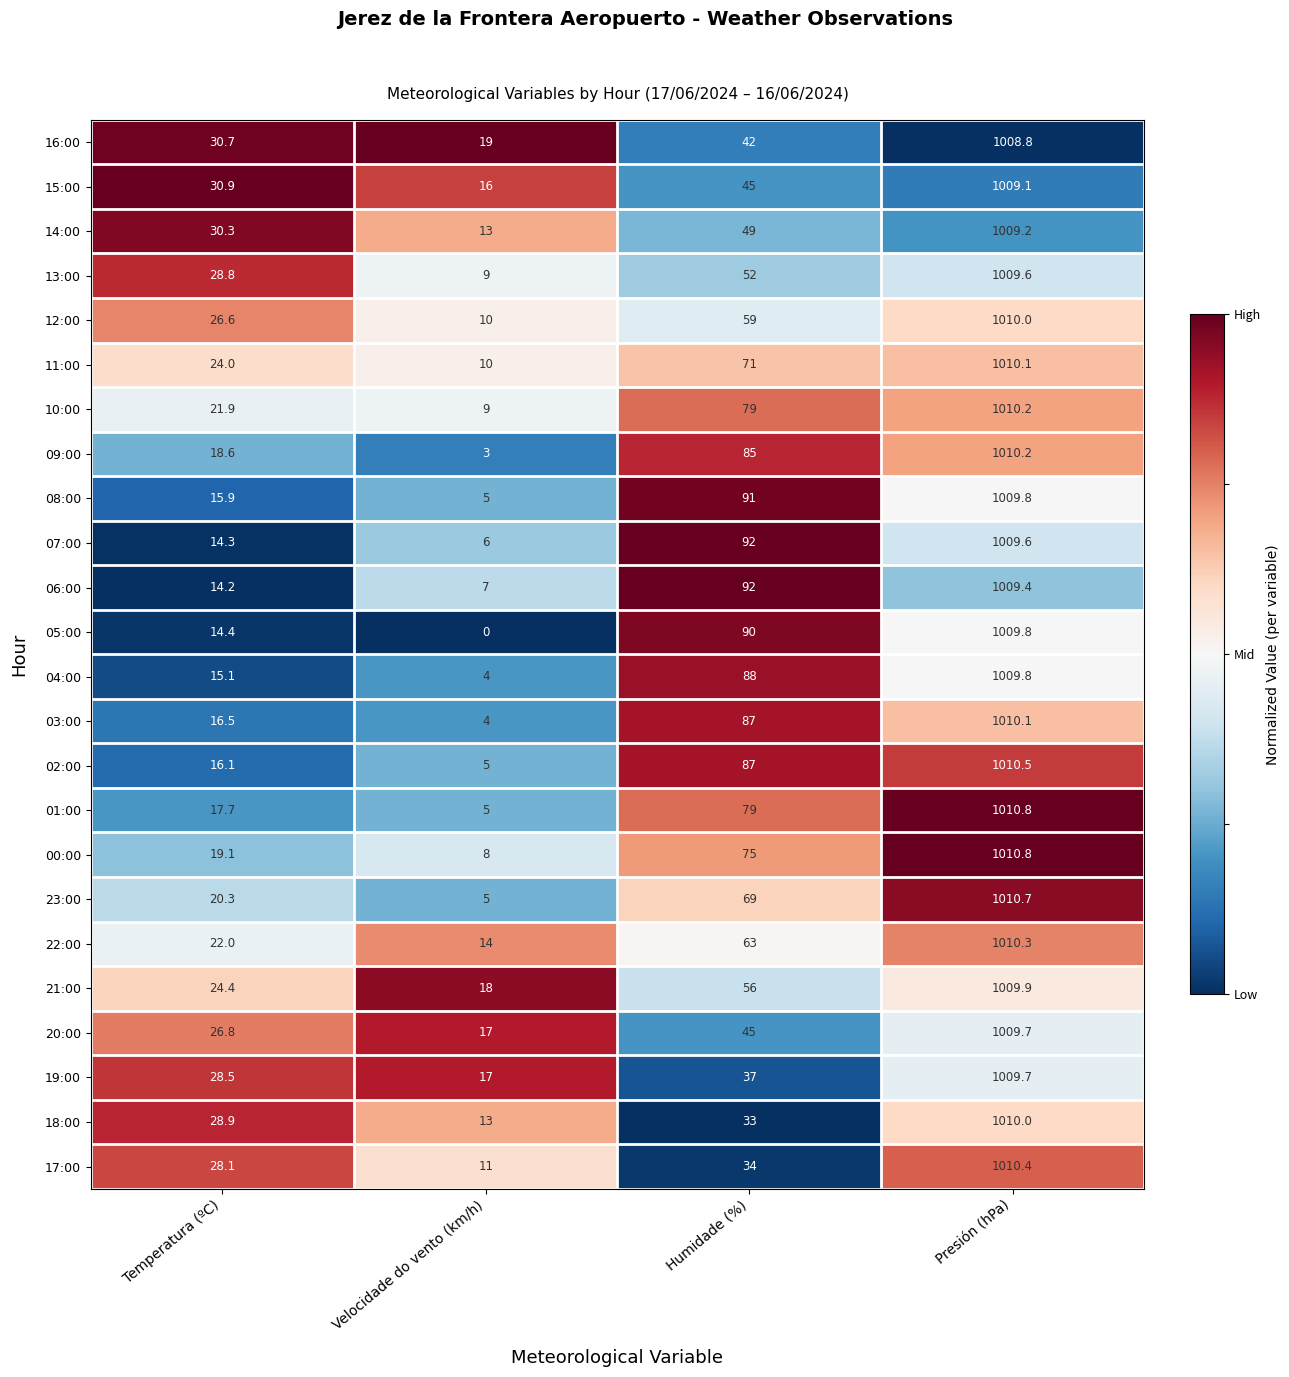

Which series has the largest range (max minus min)?

05:00